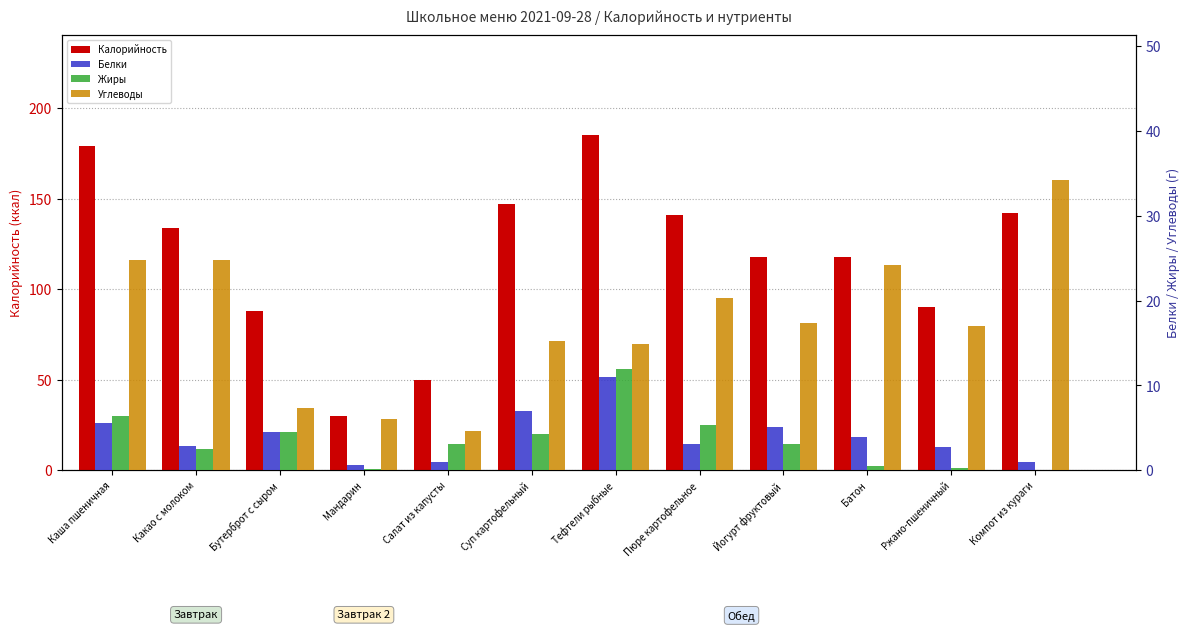

Rank the categories by Углеводы value from lowest to highest.

Салат из капусты, Мандарин, Бутерброт с сыром, Тефтели рыбные, Суп картофельный, Ржано-пшеничный, Йогурт фруктовый, Пюре картофельное, Батон, Каша пшеничная, Какао с молоком, Компот из кураги